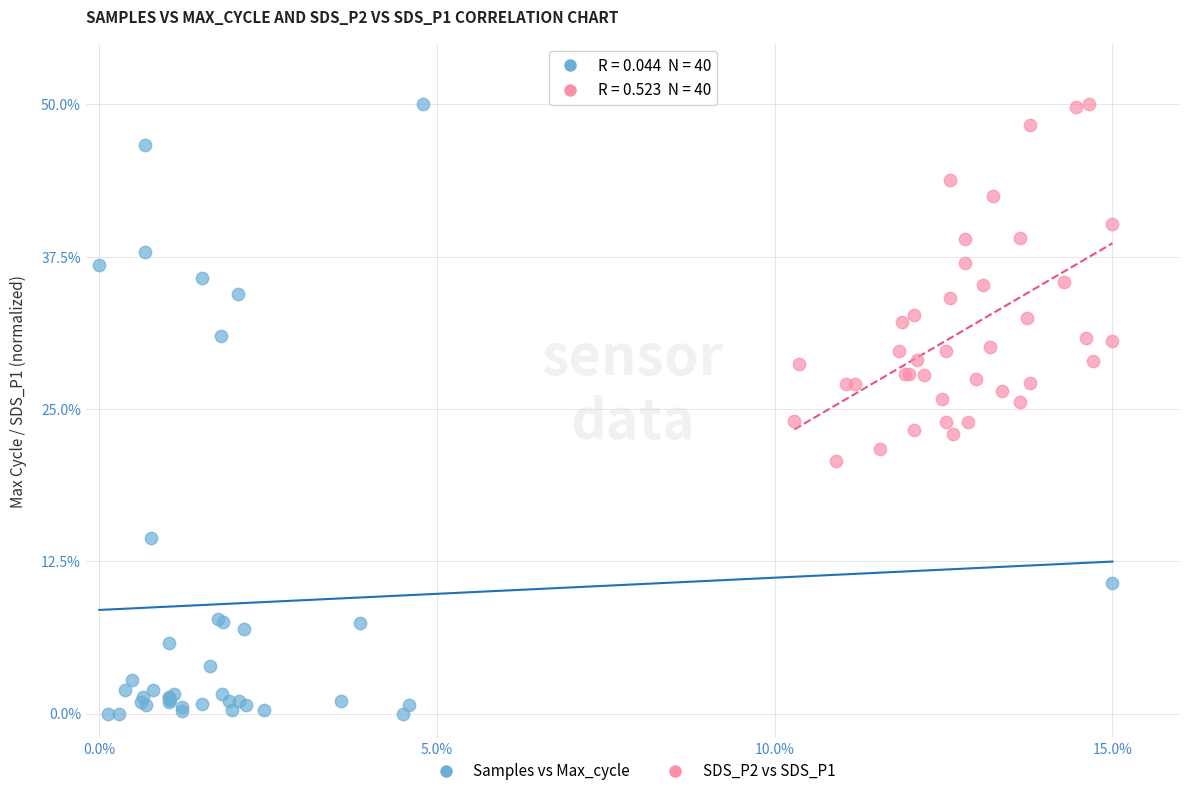

What are all the series names shown in the legend?

Samples vs Max_cycle, SDS_P2 vs SDS_P1